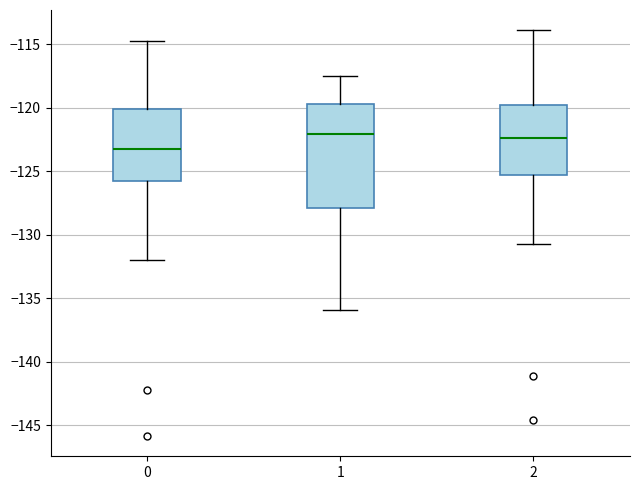

Reading left to right, transcribe this box plot: for each box, give where its median line is, the range the box spans, and where its two whiskers end, as read against the y-axis. The values are not printed on the chart, so give them approximately, as read against the axis.

0: median -123.5, box -126.0 to -120.0, whiskers -132.0 to -115.0
1: median -122.0, box -128.0 to -119.5, whiskers -136.0 to -117.5
2: median -122.5, box -125.5 to -119.5, whiskers -130.5 to -114.0